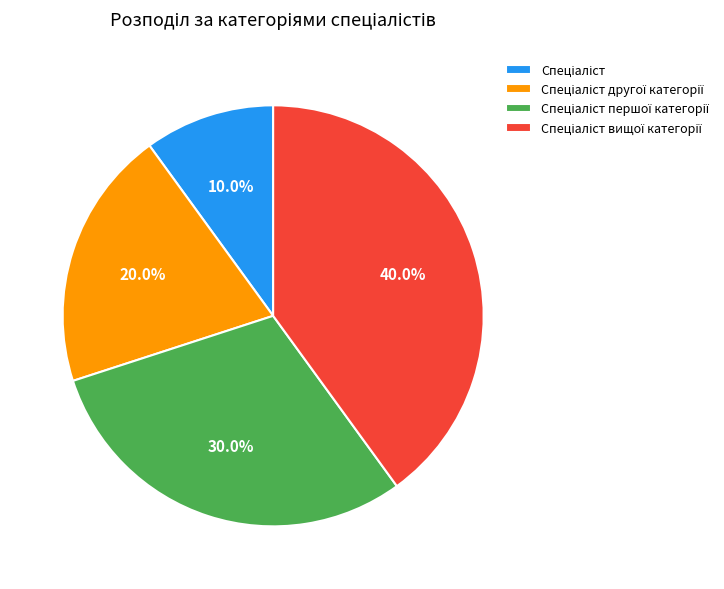

Does any single category account for the majority?

No